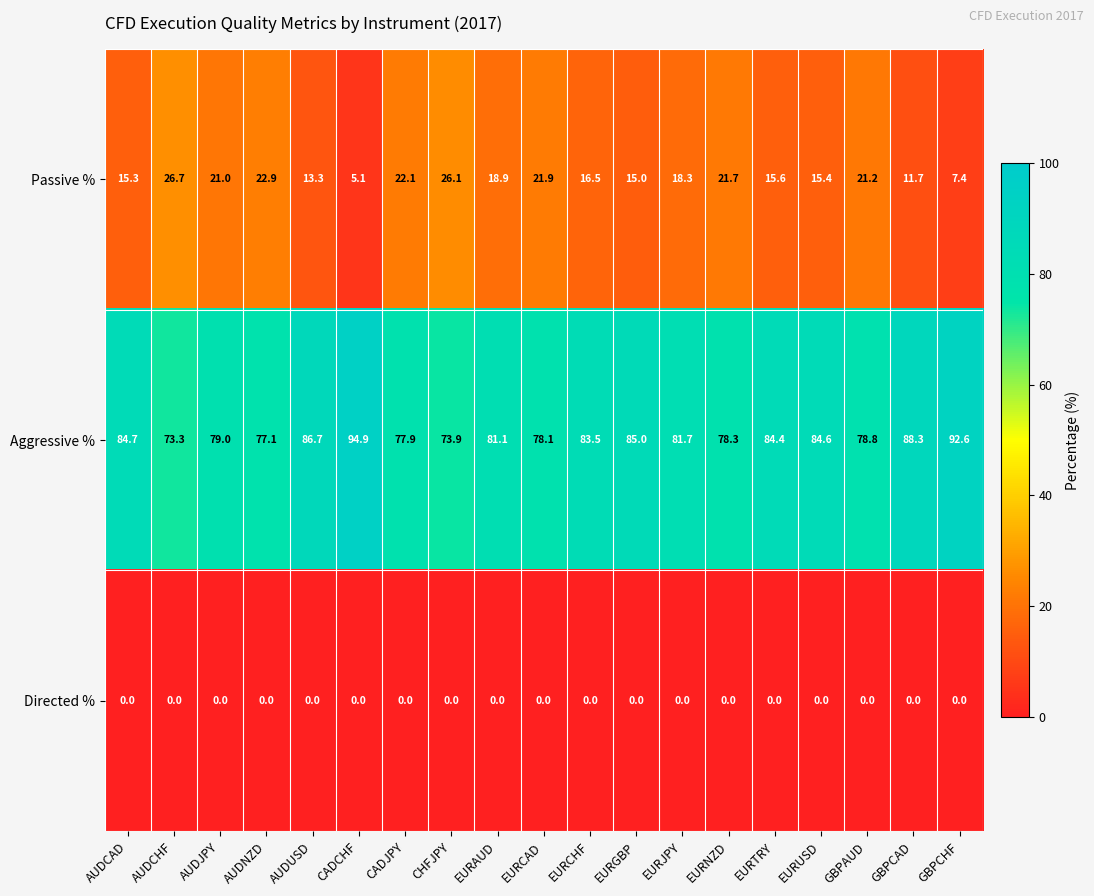

What is the spread (max minus min) of values at AUDUSD?

86.7